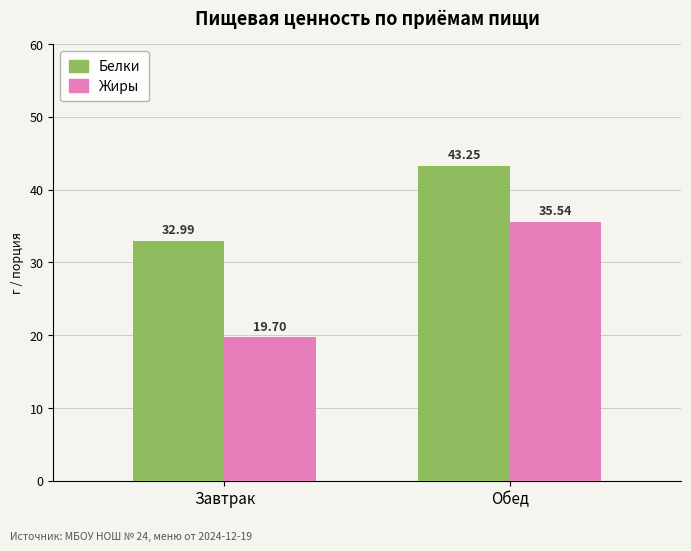

Is the value of Белки at Обед greater than the value of Жиры at Обед?

Yes